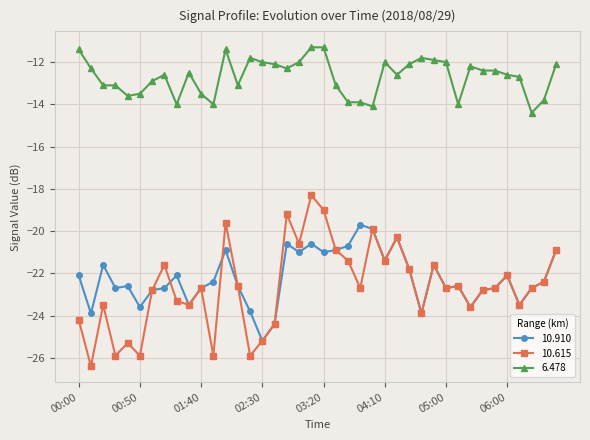

Which series has the widest spread of values?

10.615